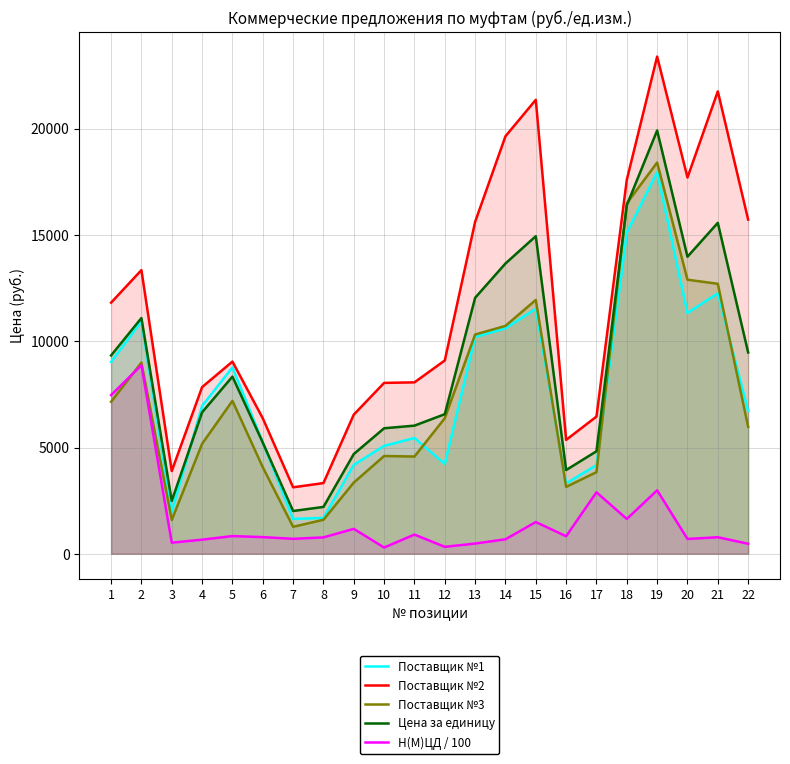

At how many categories does at least one series exceed 1727?

22